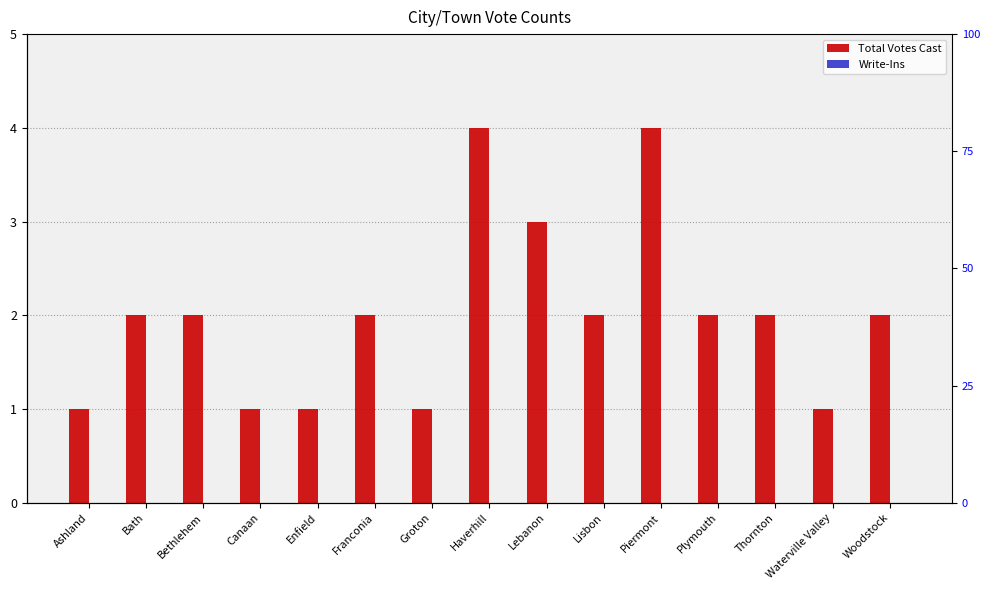

At which category does the chart reach its peak across all series?

Haverhill